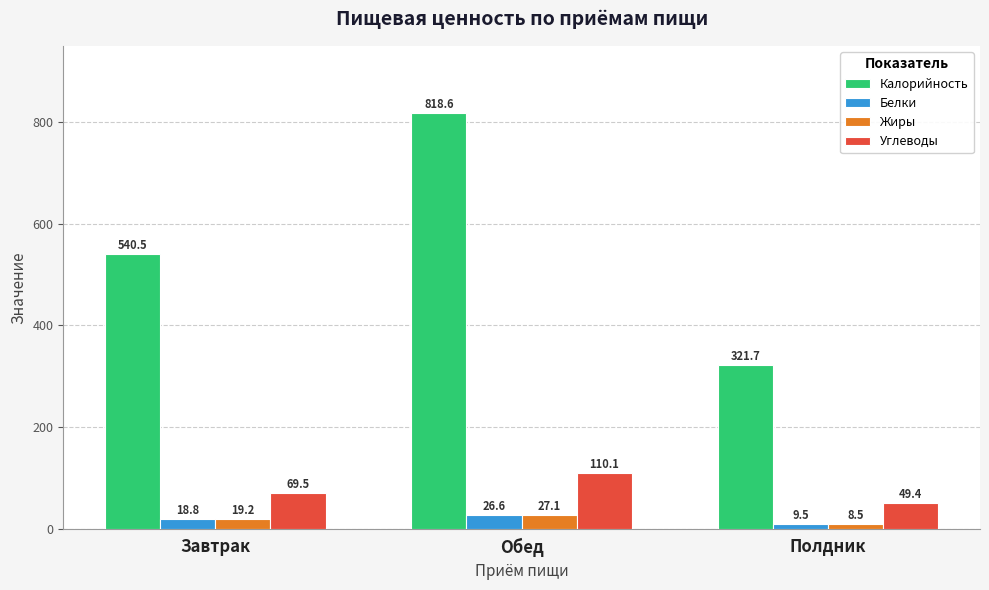

Is it true that Калорийность equals 456.5 at Обед?

False